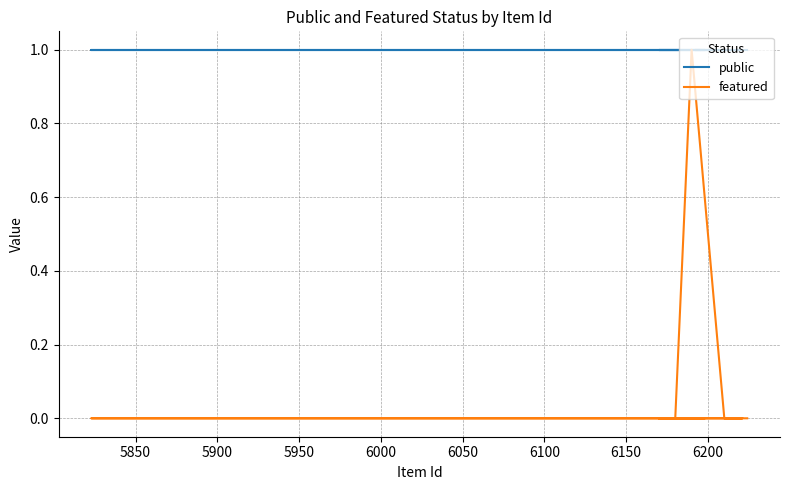

Which series has the largest range (max minus min)?

featured